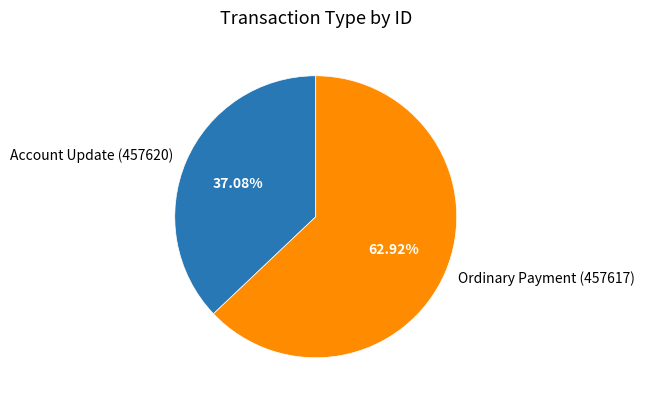

Rank the categories by value from lowest to highest.

Account Update (457620), Ordinary Payment (457617)